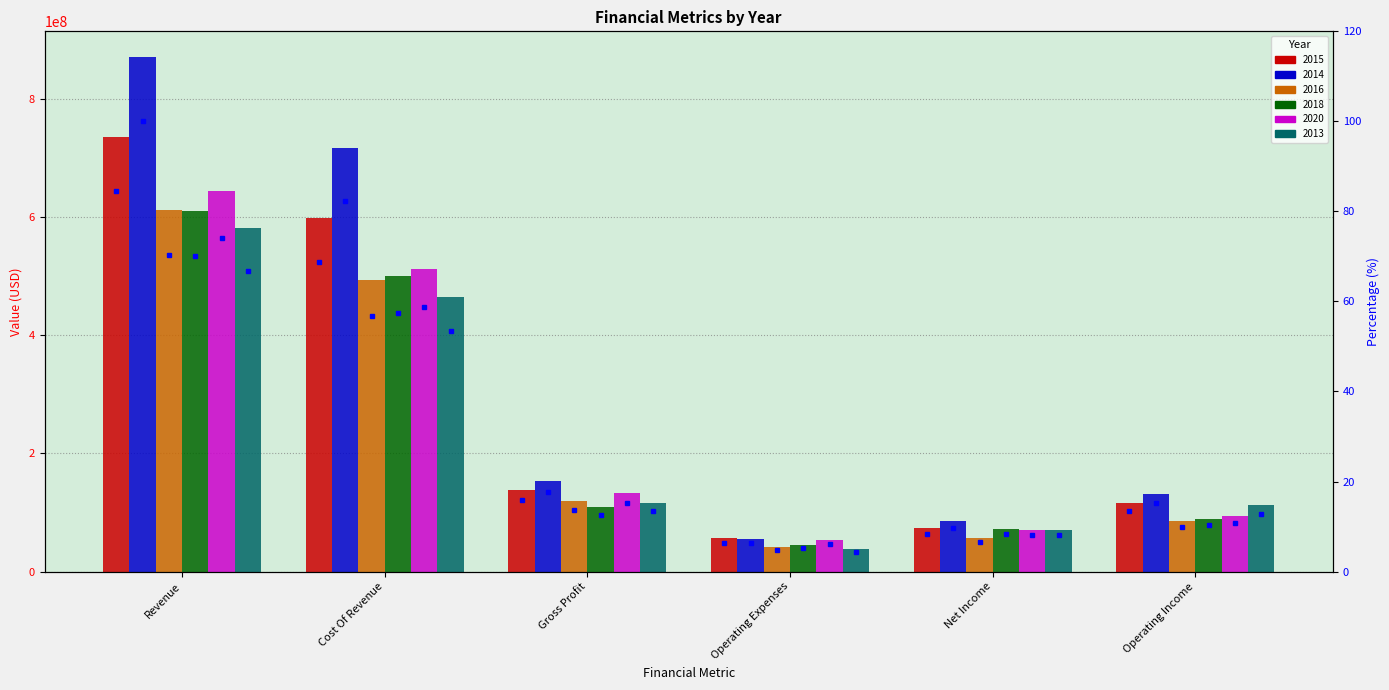

The 2015 % series shows 24.5 at Gross Profit. True or false?

False